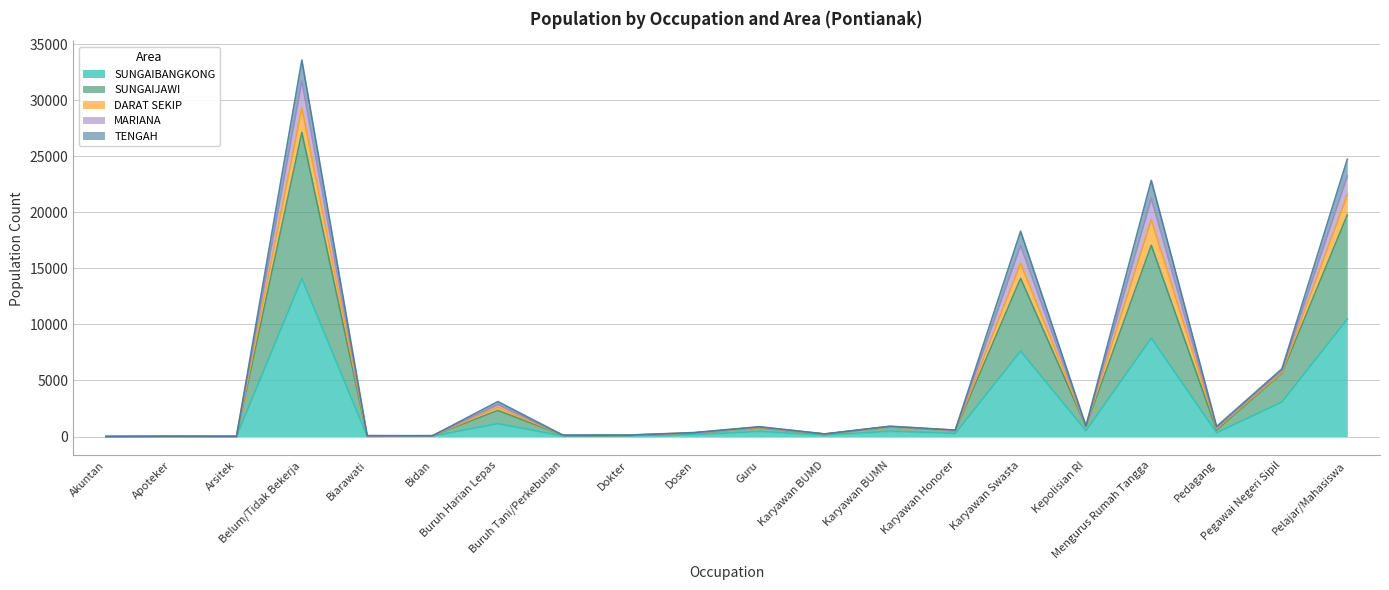

In TENGAH, how many points are lower than both neighbors (excluding endpoints)?

7